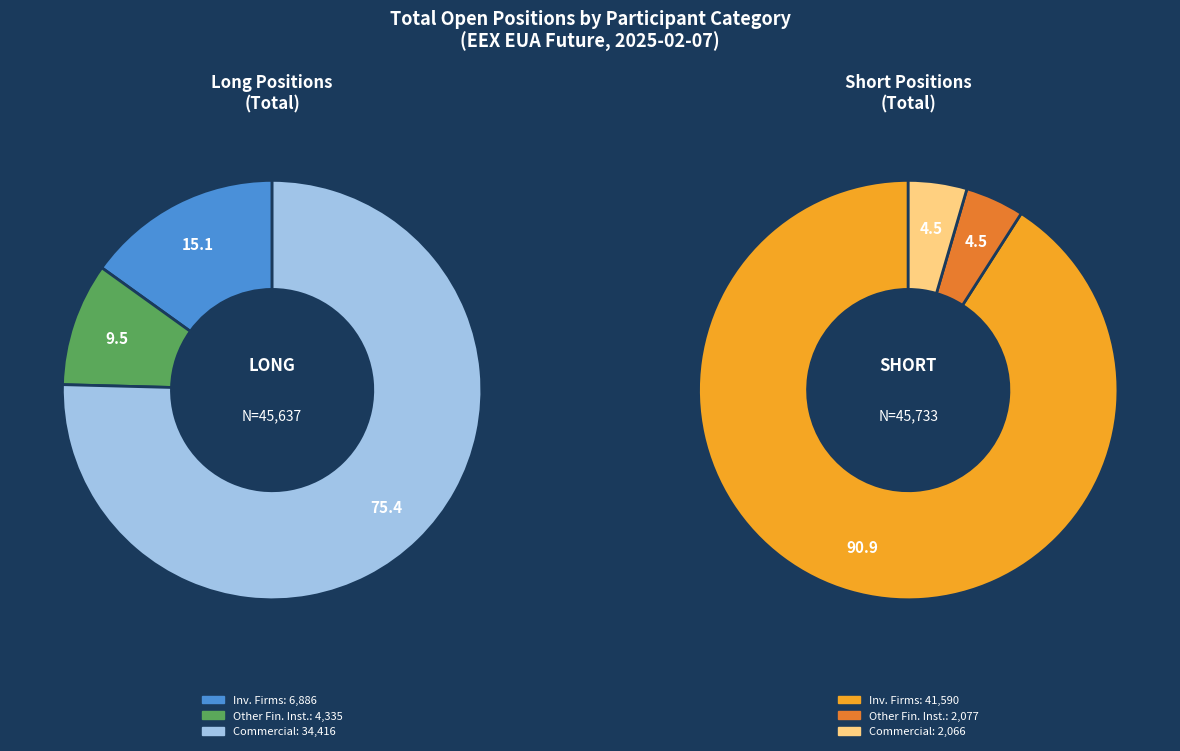

Rank the series by their average value, from lowest to highest.

Long, Short